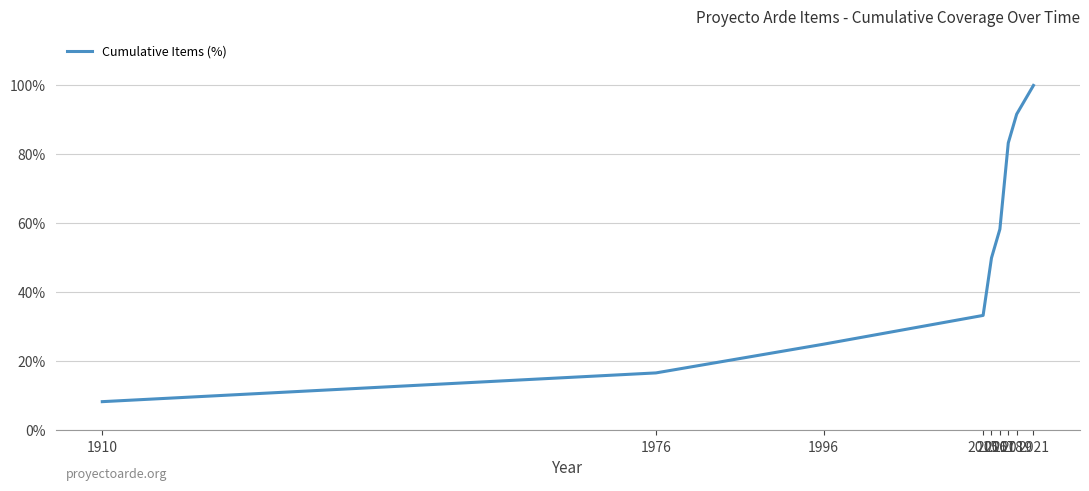

What is the sum of all values?

466.7